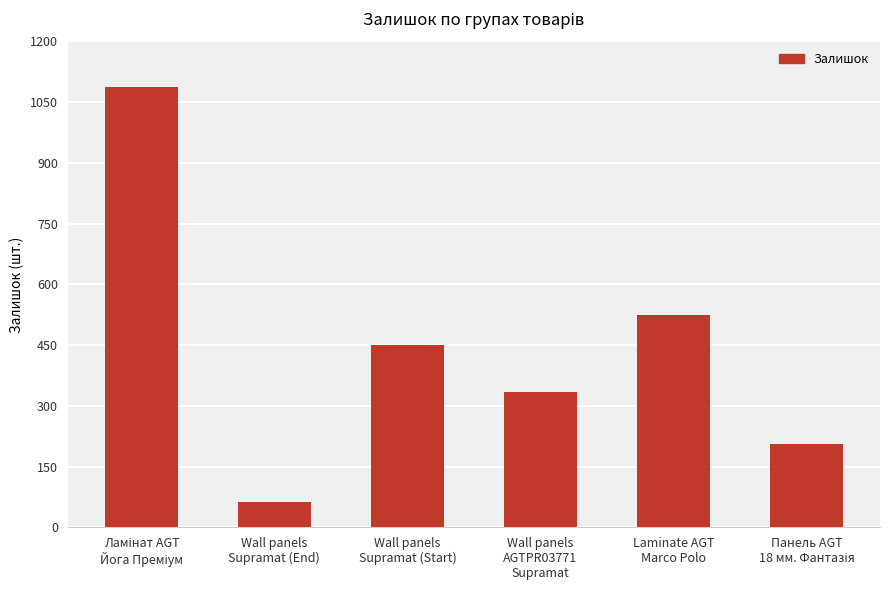

Reading left to right, transcribe all the data shown in this chart.

1088	62	450	333	525	205